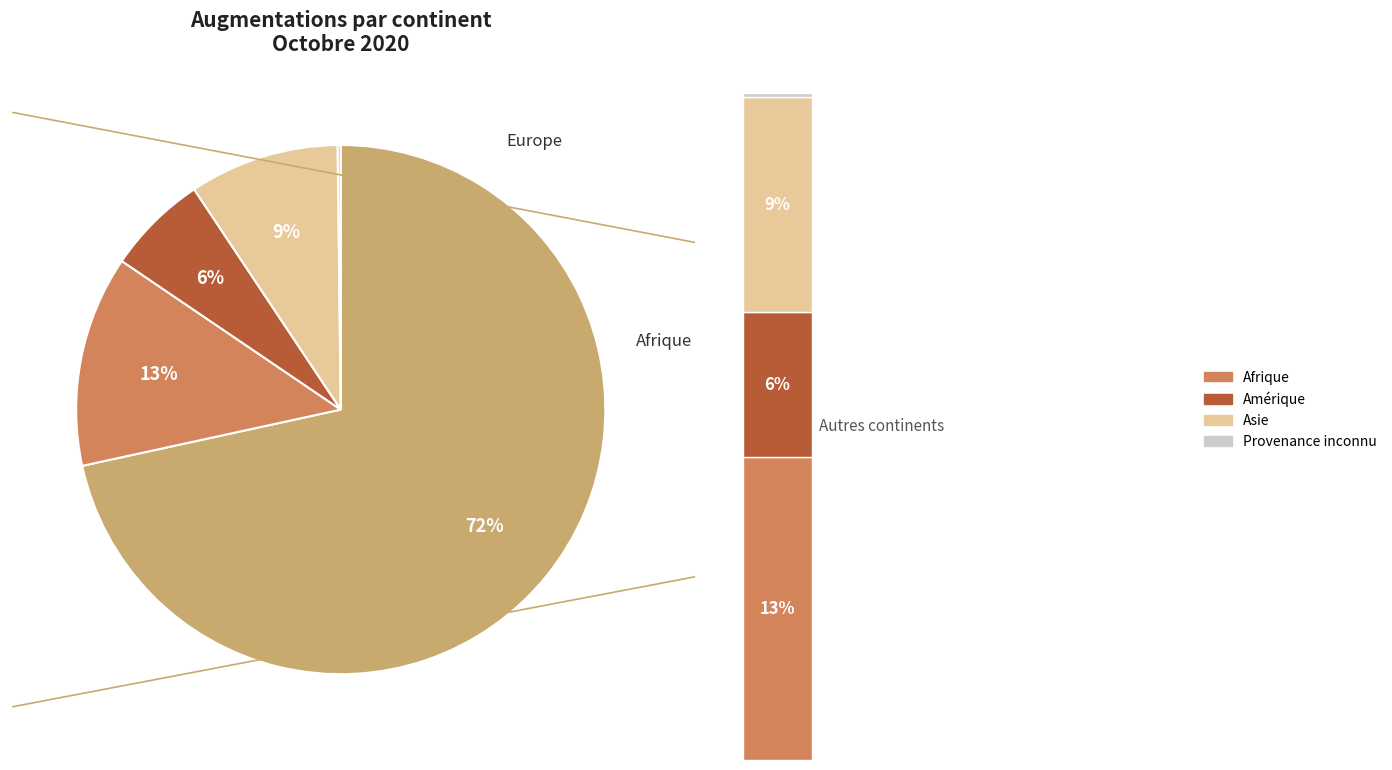

To the nearest percent, what is the difference between the Afrique and Asie slice percentages?

4%